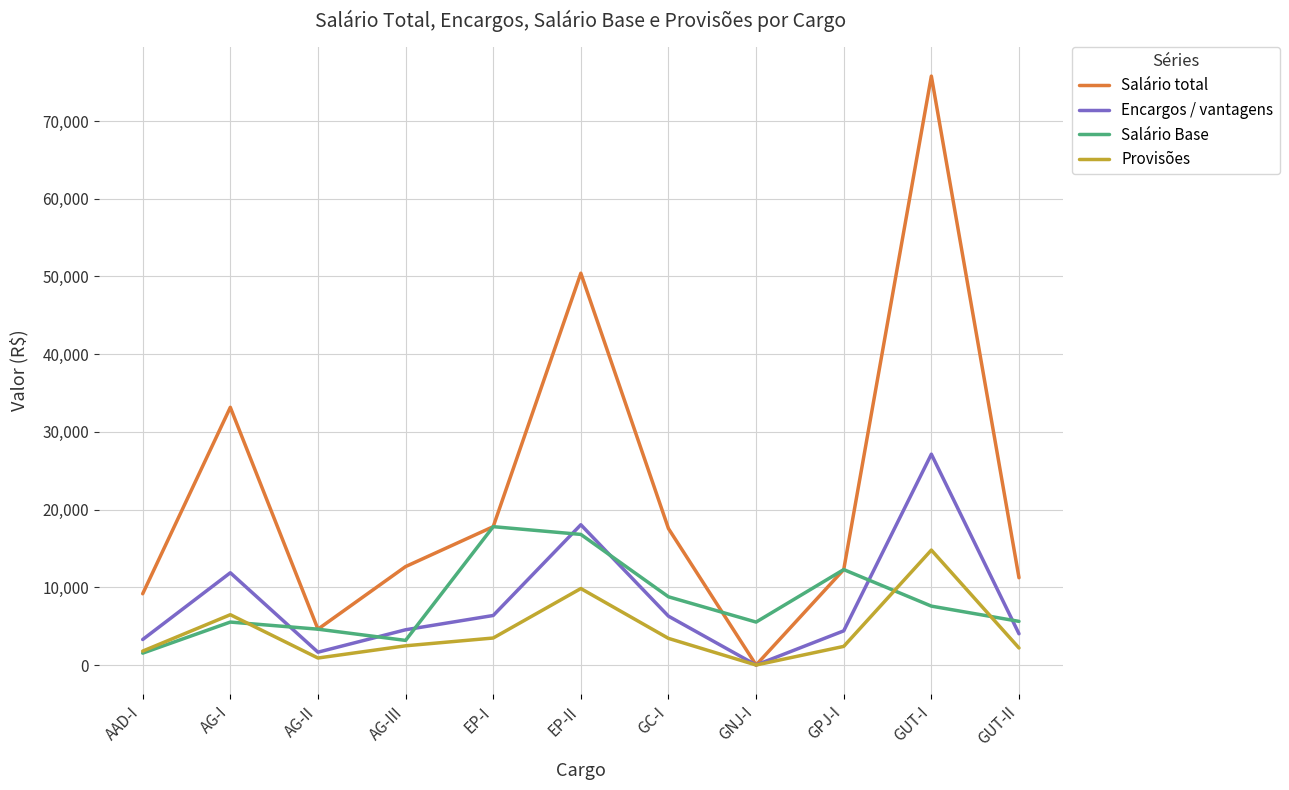

The value of Provisões at GUT-I is 22135.8. True or false?

False